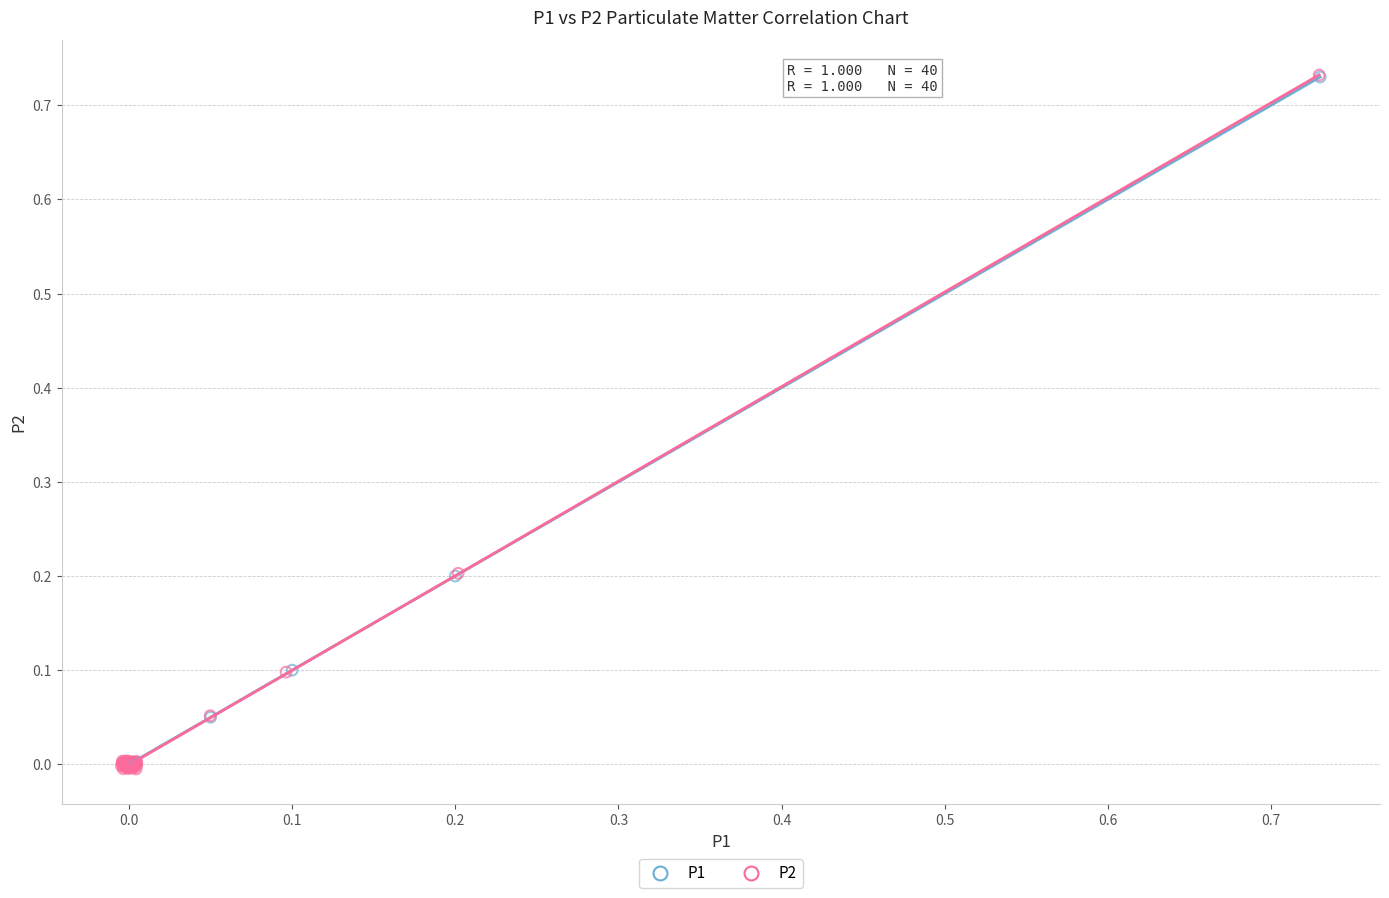

What are all the series names shown in the legend?

P1, P2